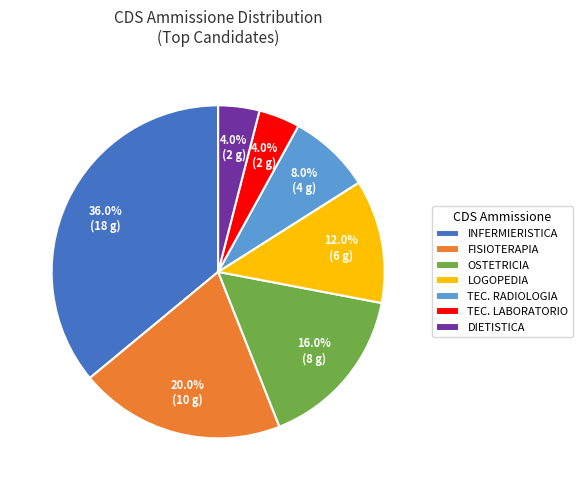

Does DIETISTICA account for over 50% of the chart?

No